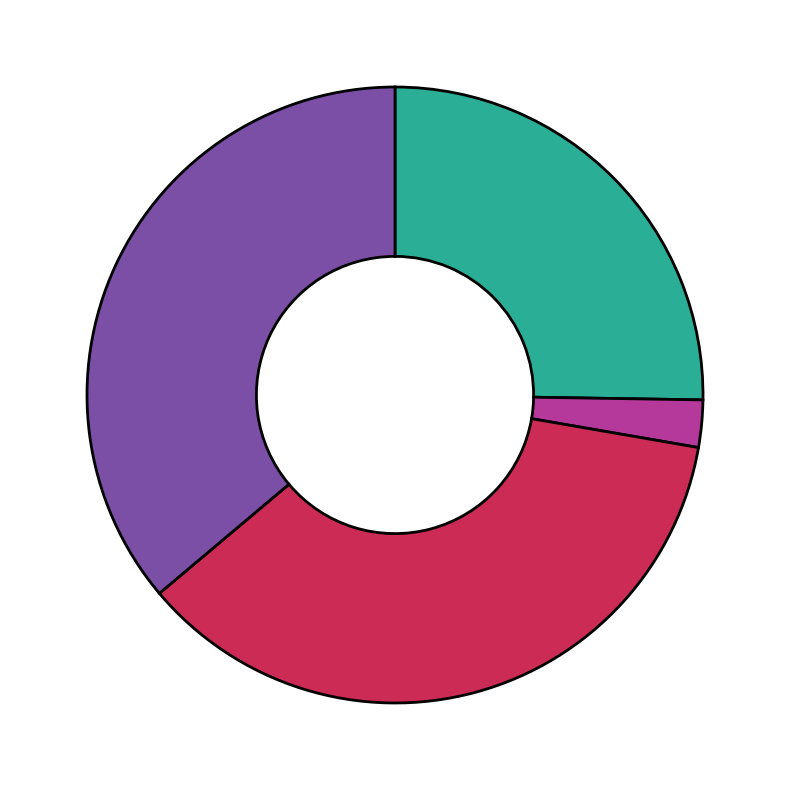

Count the number of slices in the pie.

4